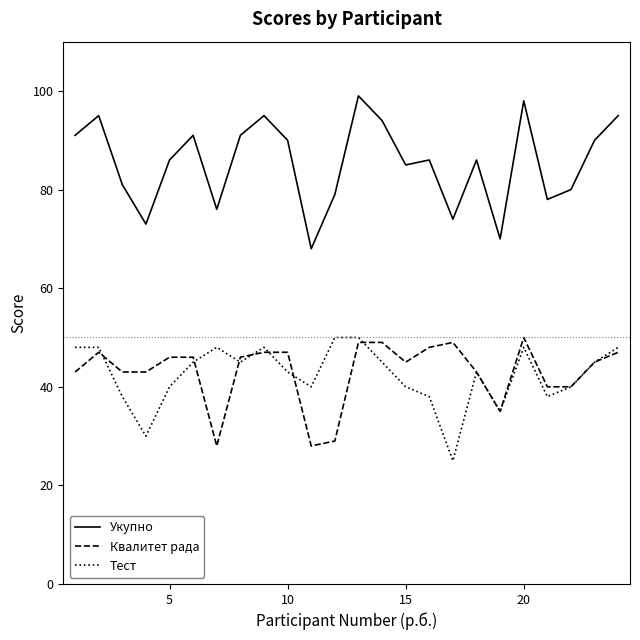

How many distinct data groups are displayed?

3